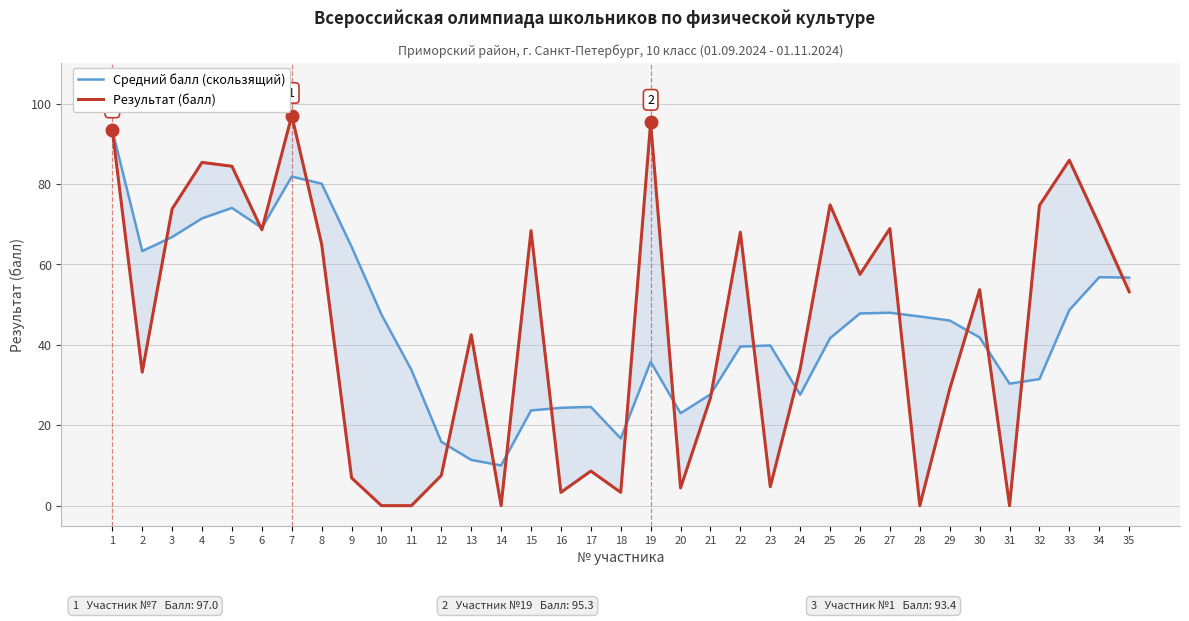

What is the maximum value shown in the chart?

97.0